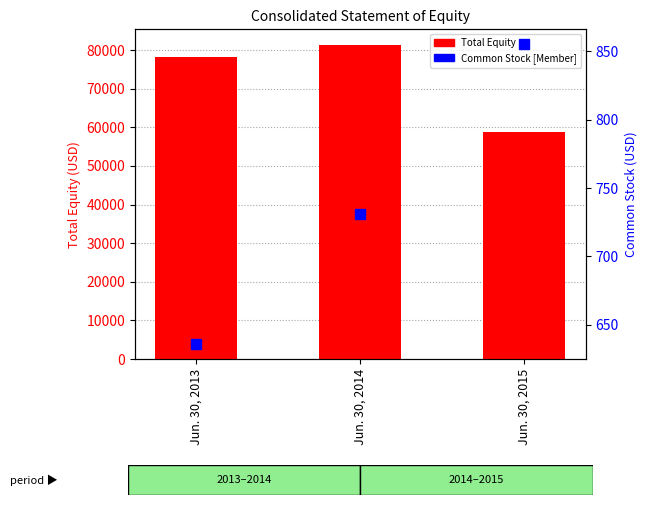

What are all the series names shown in the legend?

Total Equity, Common Stock [Member]